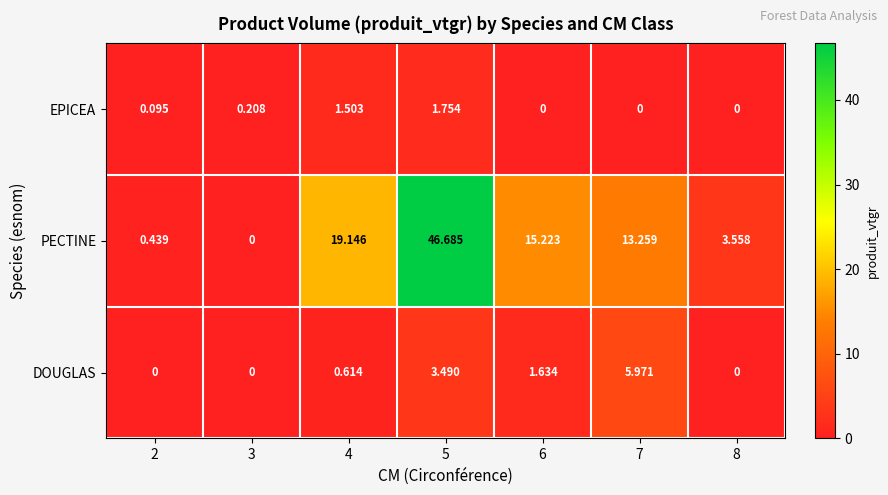

How many series are shown in this chart?

3